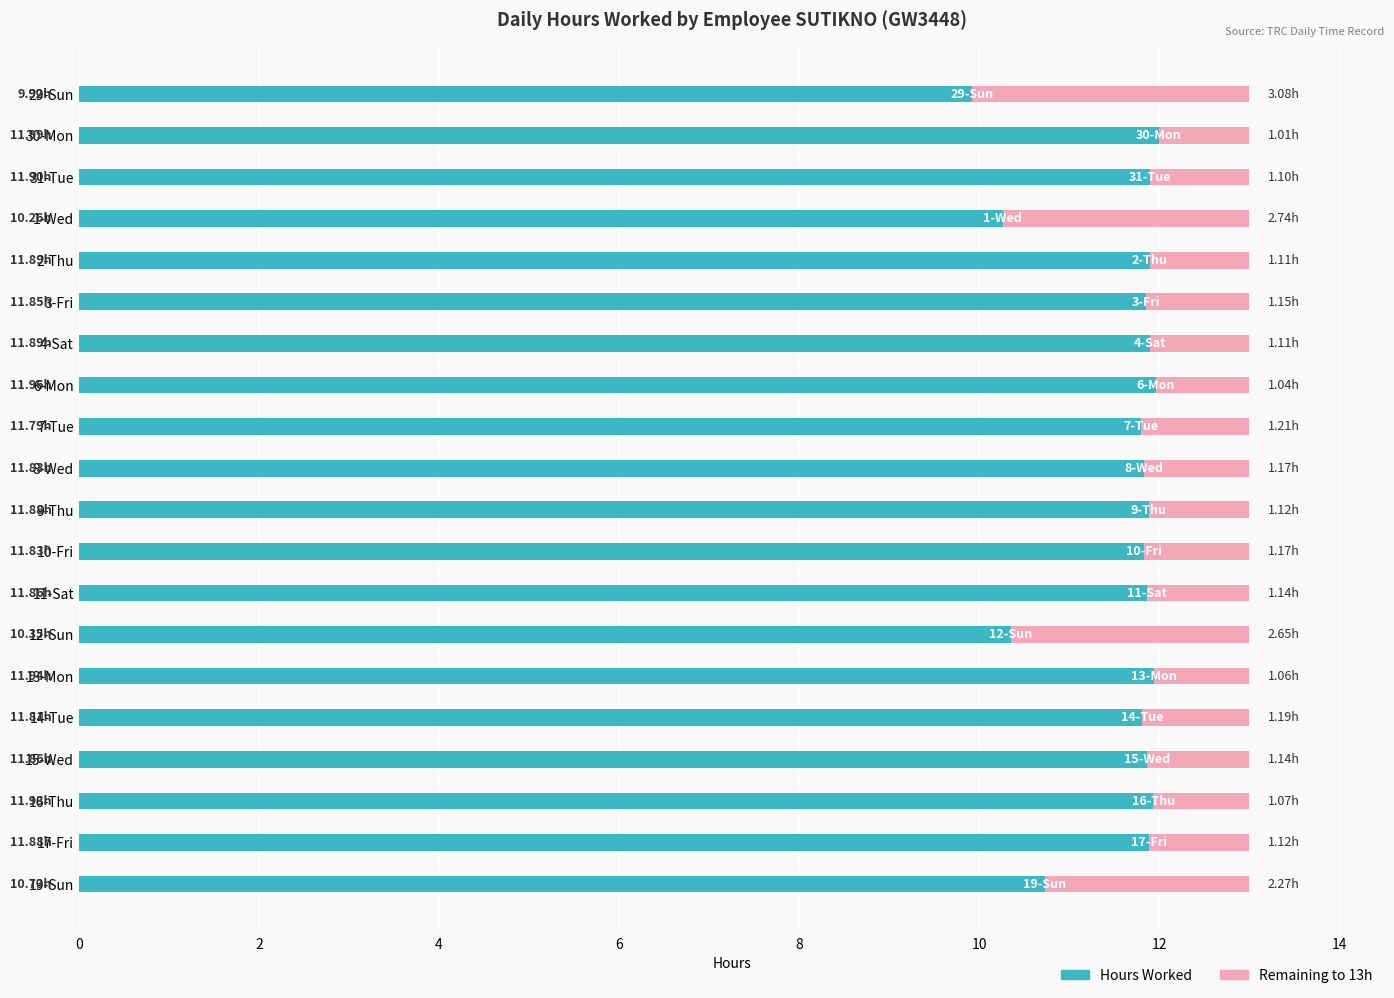

What is the difference between the maximum and minimum values in the Hours Worked series?

2.1